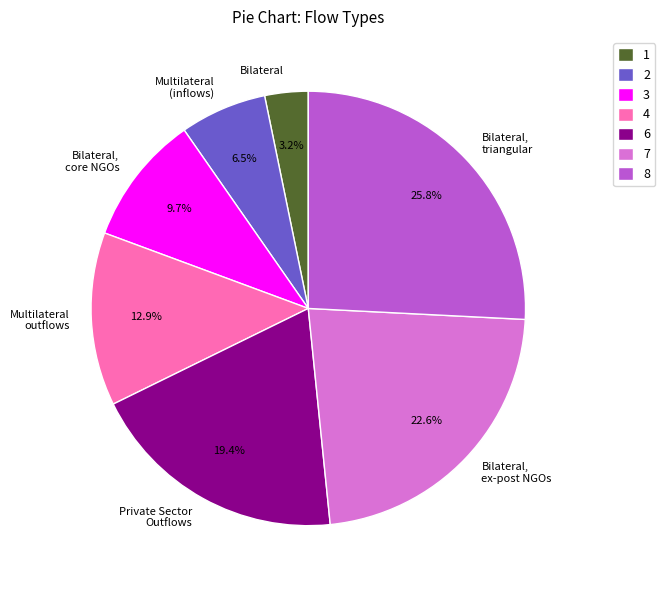

Does any single category account for the majority?

No